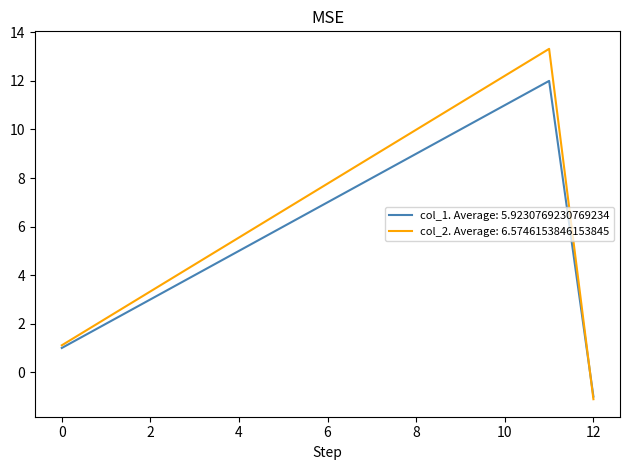

What is the maximum value shown in the chart?

13.3